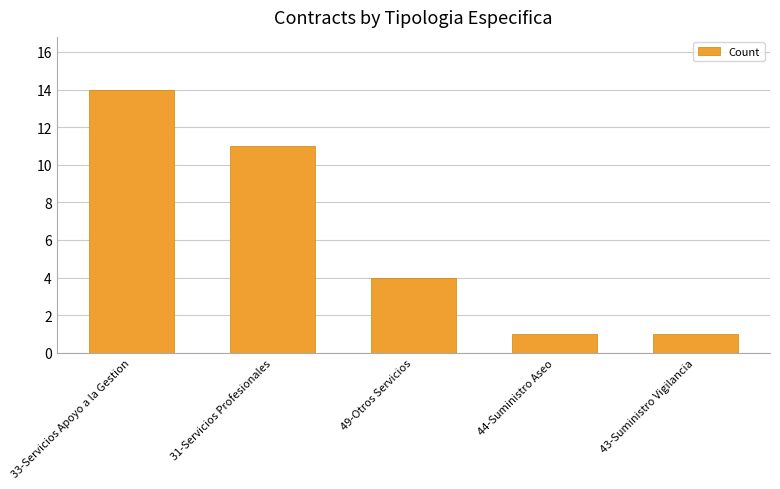

Reading right to left, transcribe all the data shown in this chart.

43-Suministro Vigilancia=1	44-Suministro Aseo=1	49-Otros Servicios=4	31-Servicios Profesionales=11	33-Servicios Apoyo a la Gestion=14